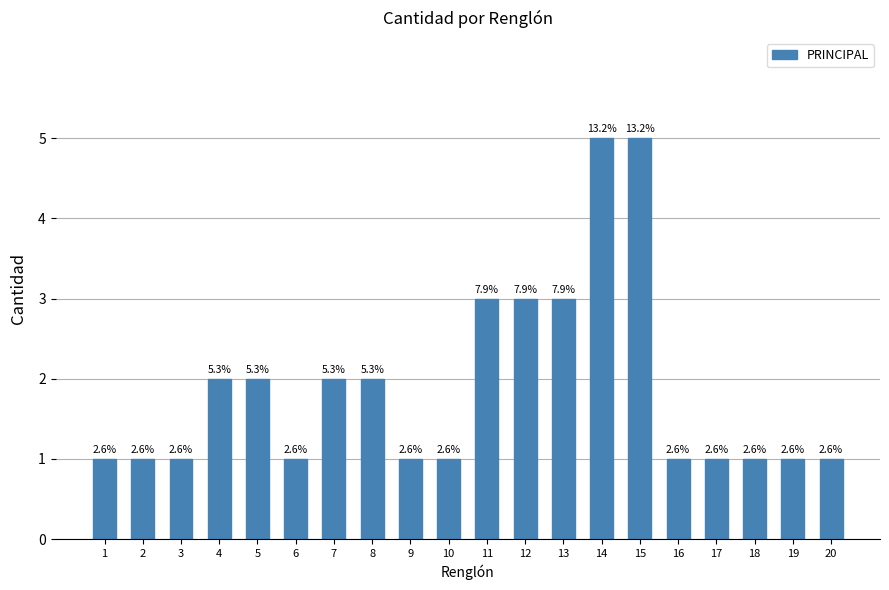

What is the value of the 16th bar from the left?

1